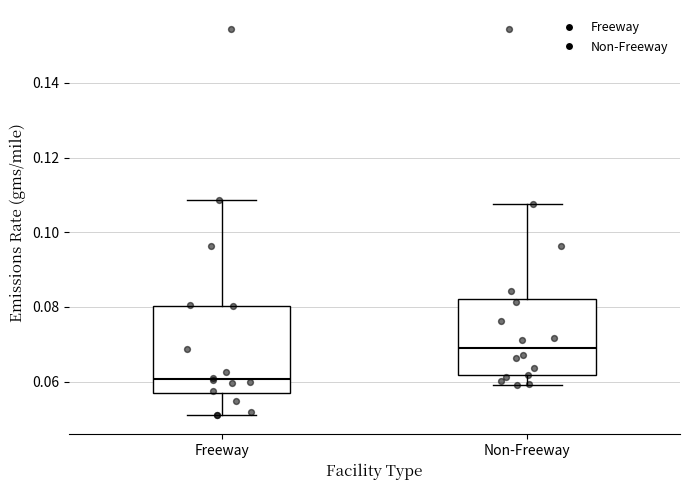

Where is the lower edge of the box for Non-Freeway on the y-axis? The values are not printed on the chart, so give them approximately, as read against the axis.

0.062